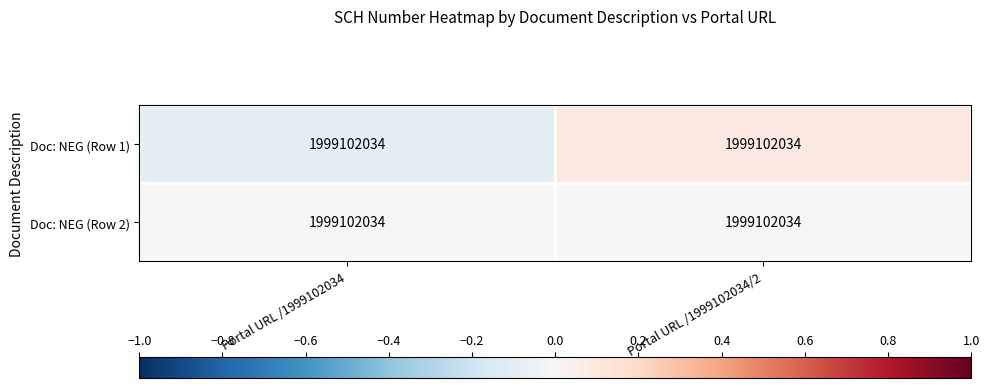

What is the total value across all series at Portal URL /1999102034/2?

0.1